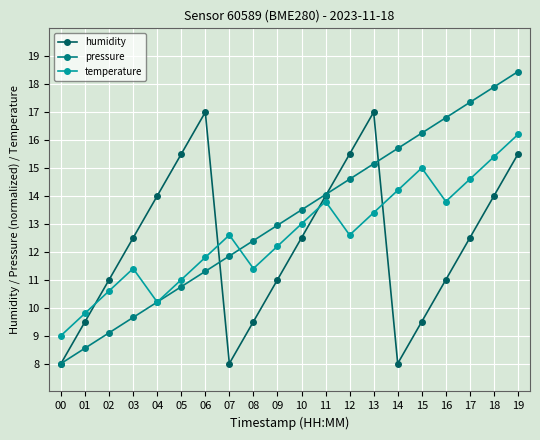

Does the chart have visible grid lines?

Yes